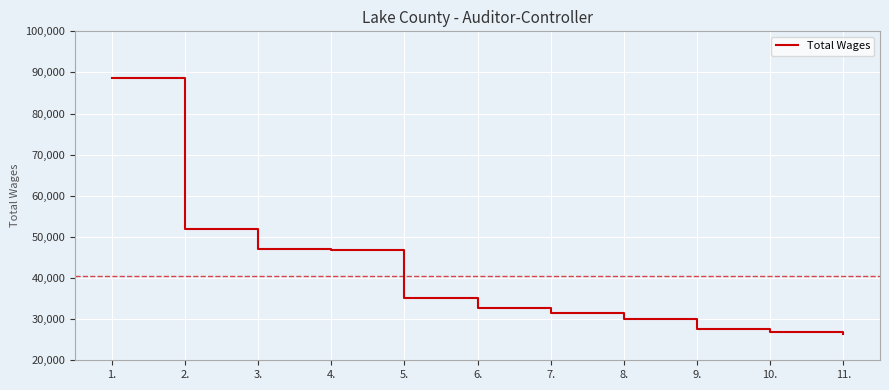

The value at 6. is 32768. True or false?

True